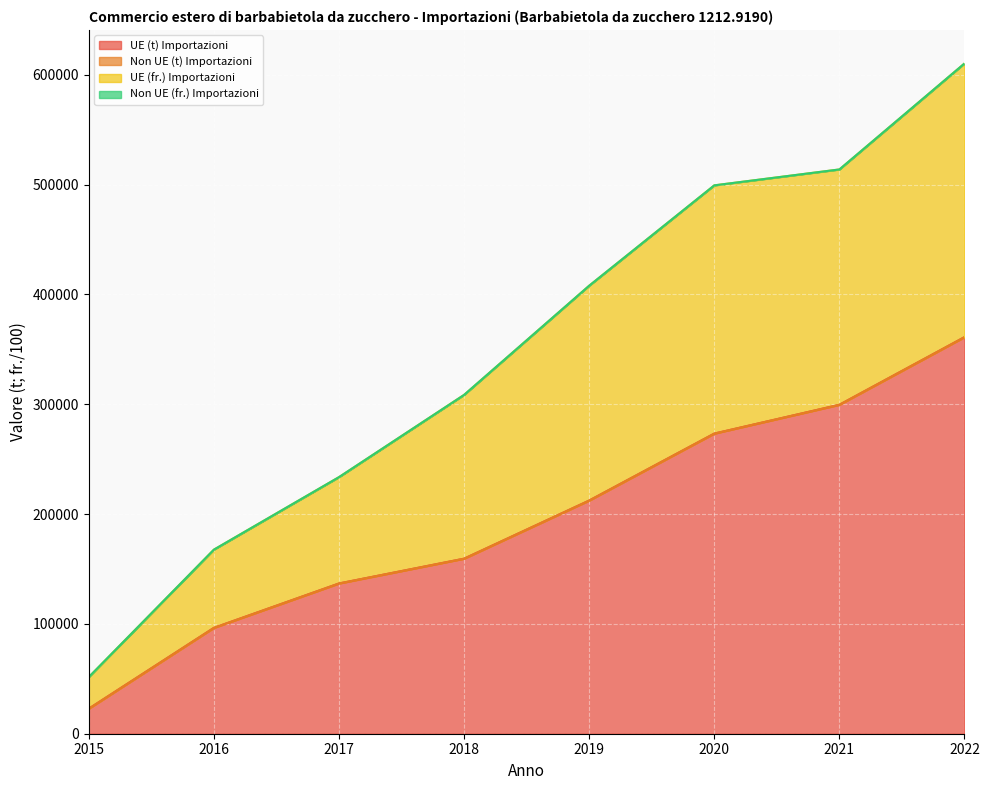

At which category is the sum across all series the highest?

2022